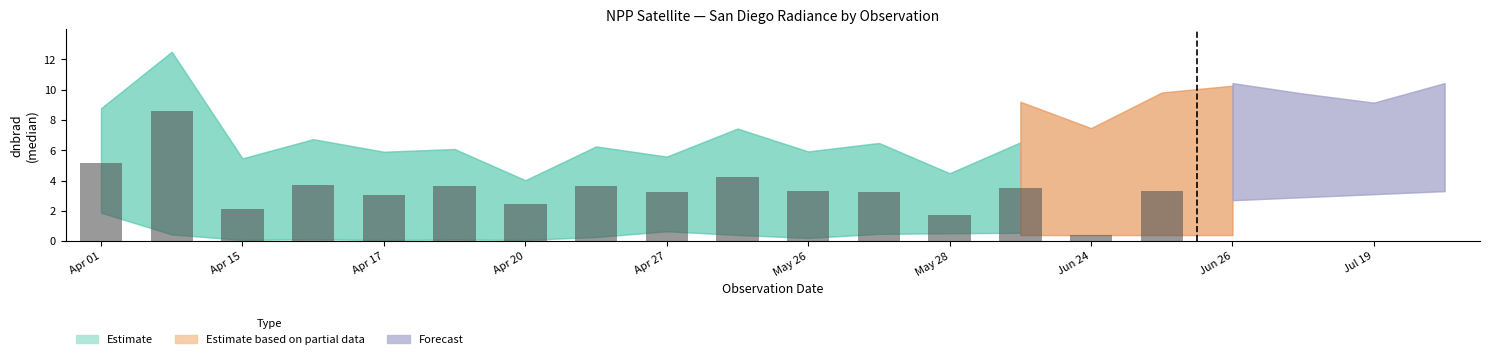

What is the minimum value shown in the chart?

0.4